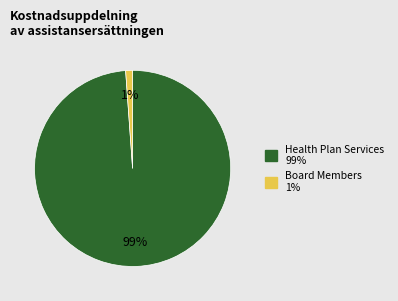

Does Health Plan Services represent more than half of the total?

Yes